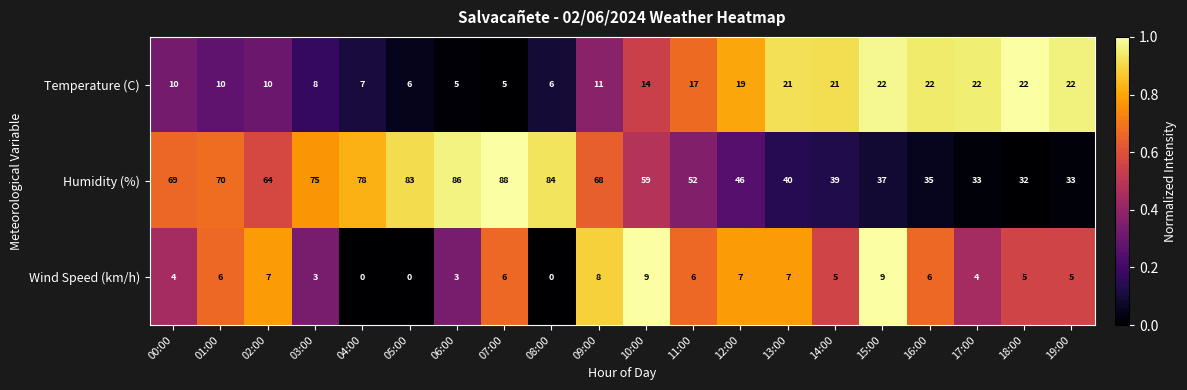

What is the difference between the second highest and second lowest values in the Temperature (C) series?

17